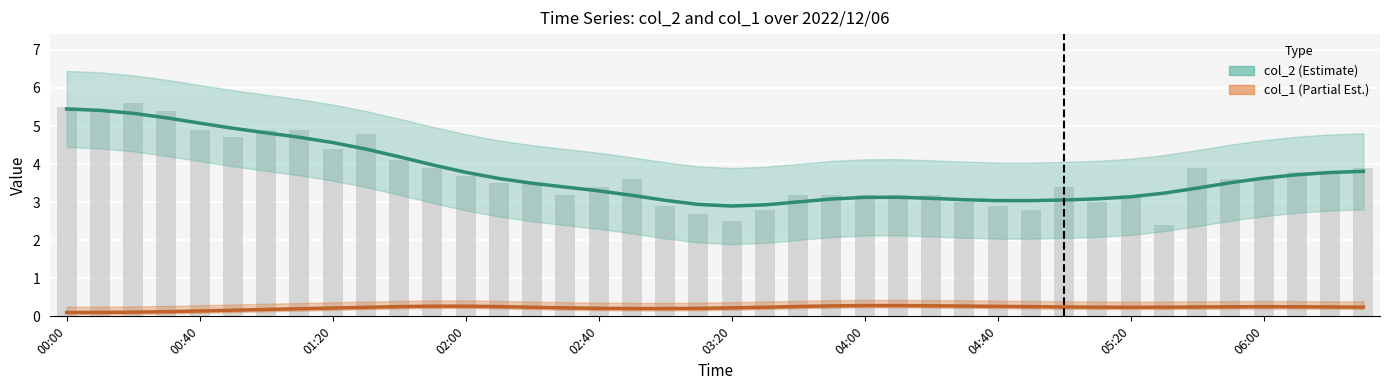

Are the bars grouped side by side (vs. stacked)?

Yes